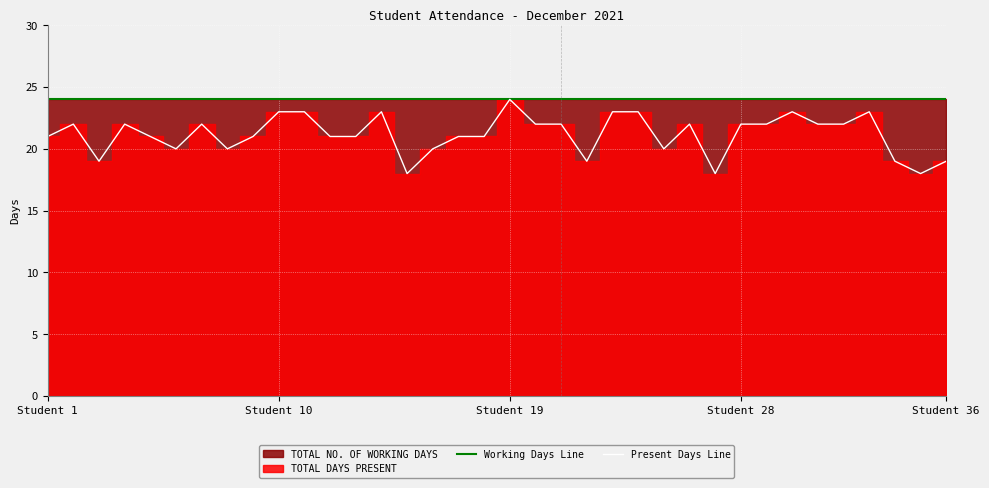

True or false: Present Days Line and Working Days Line cross at least once.

False